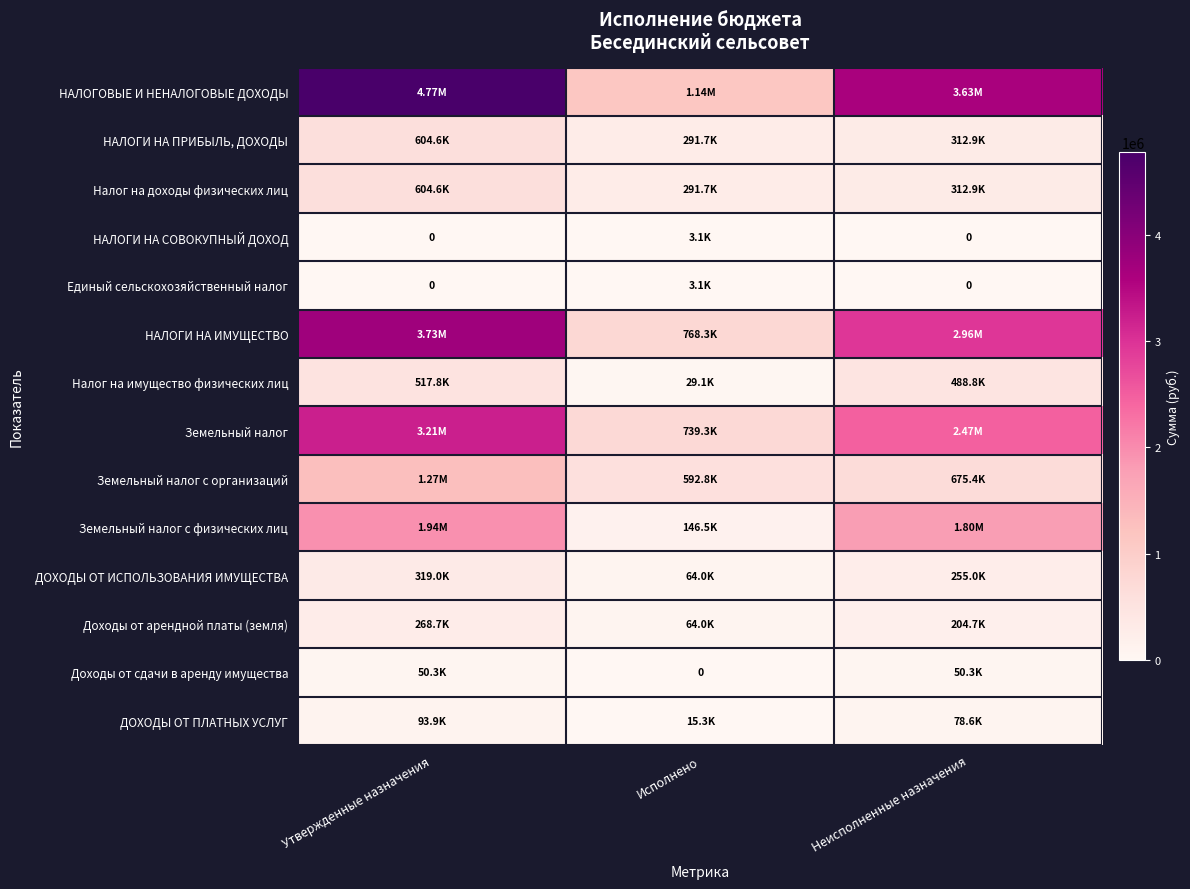

How many values in the НАЛОГОВЫЕ И НЕНАЛОГОВЫЕ ДОХОДЫ series are below 3630143?

1